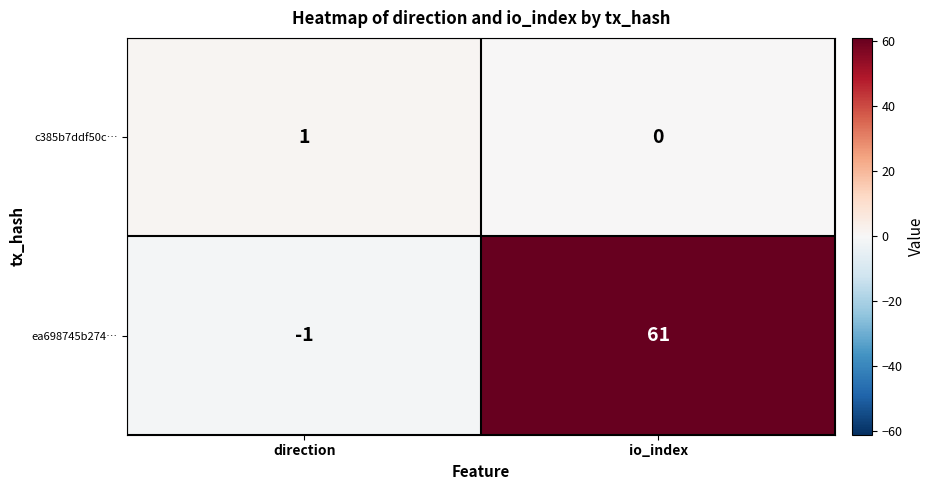

Which series changed the most between direction and io_index?

ea698745b274…